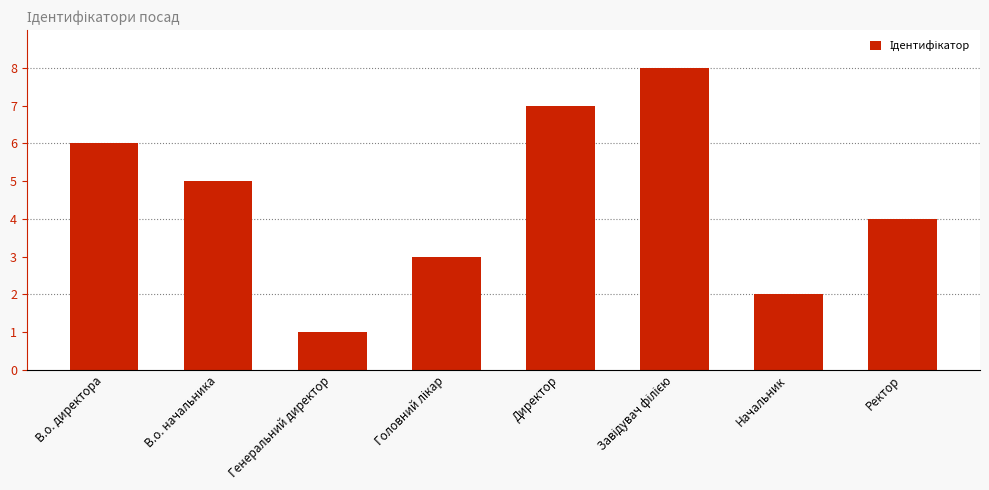

What is the greatest value displayed?

8